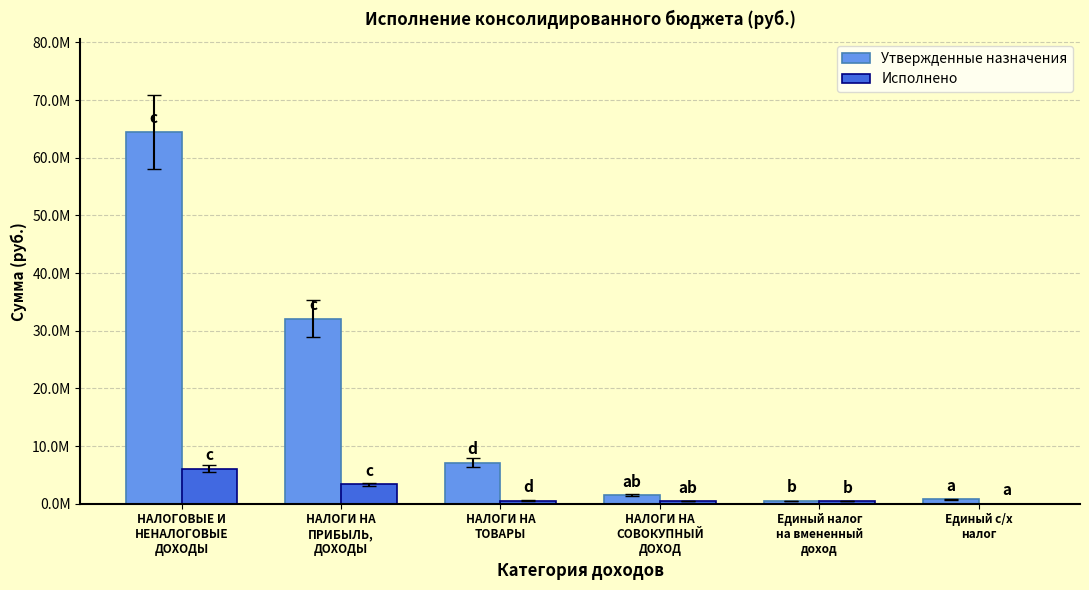

Are the bars grouped side by side (vs. stacked)?

Yes